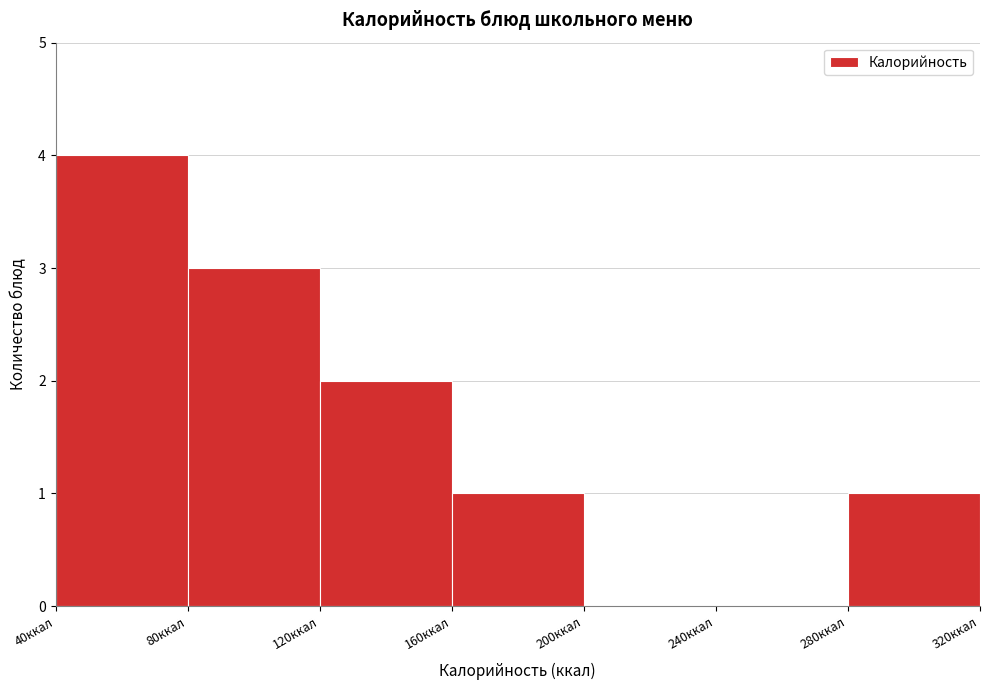

Reading left to right, list every bar in this chart as the range it spans on the x-axis followed by its height. The values are not printed on the chart, so give them approximately, as read against the axis.

40 to 80: 4
80 to 120: 3
120 to 160: 2
160 to 200: 1
200 to 240: 0
240 to 280: 0
280 to 320: 1